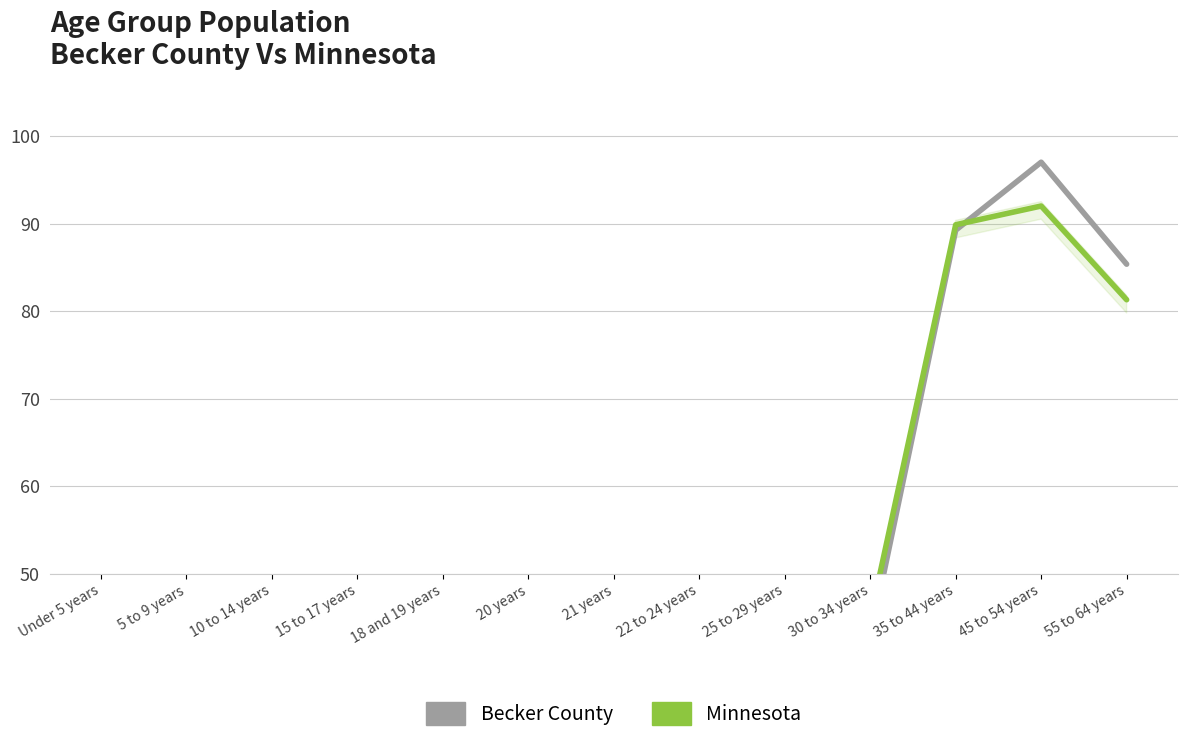

How many interior local peaks does the Becker County series have?

2